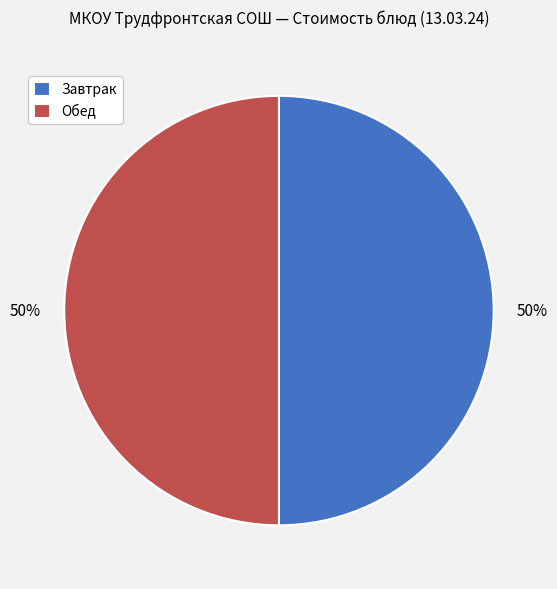

Is it true that Завтрак is 50% of the pie?

True